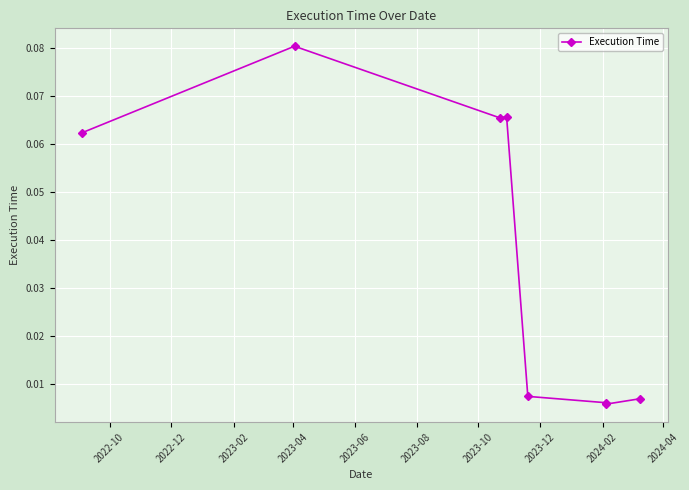

How many lines are shown in the chart?

1